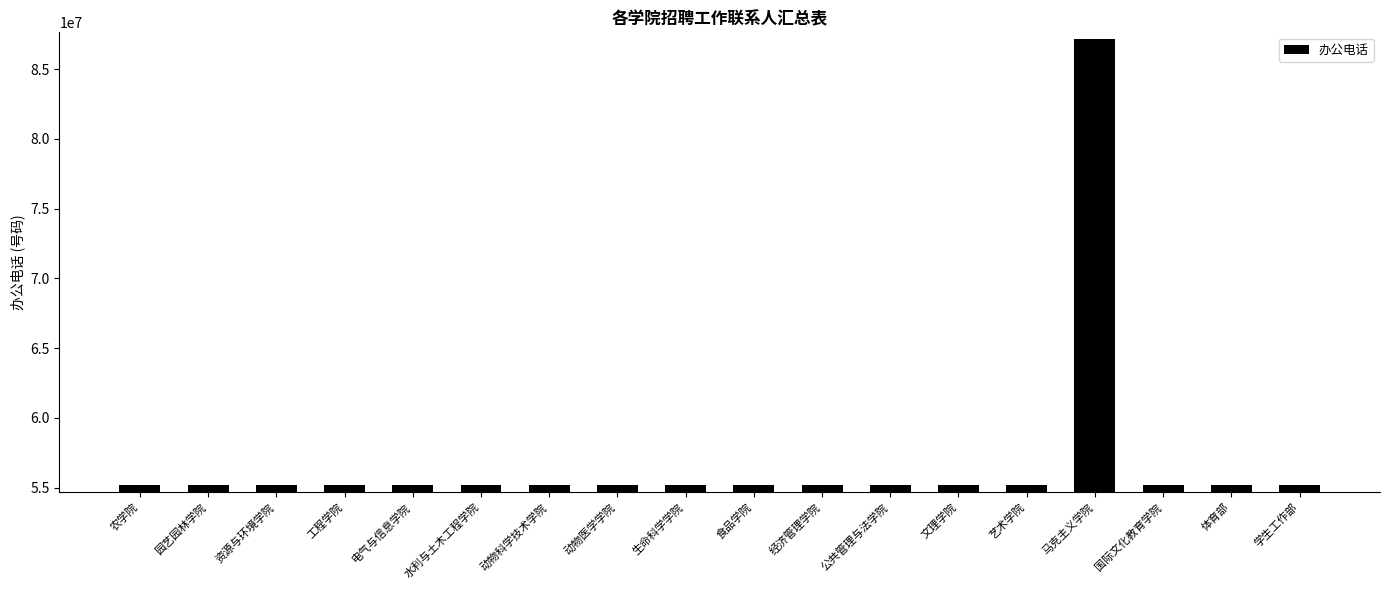

The chart shows a value of 92575911 at 动物科学技术学院. True or false?

False